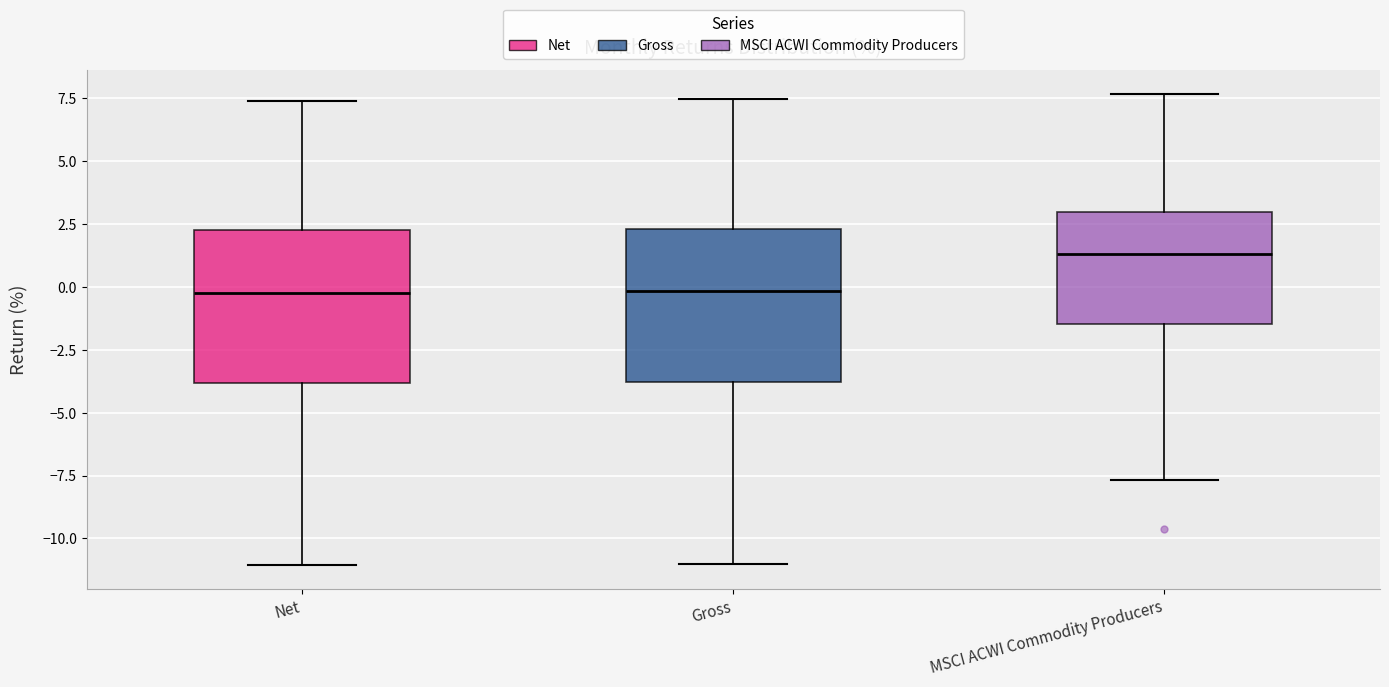

Where does the median line of the box for Gross sit on the y-axis? The values are not printed on the chart, so give them approximately, as read against the axis.

0.0